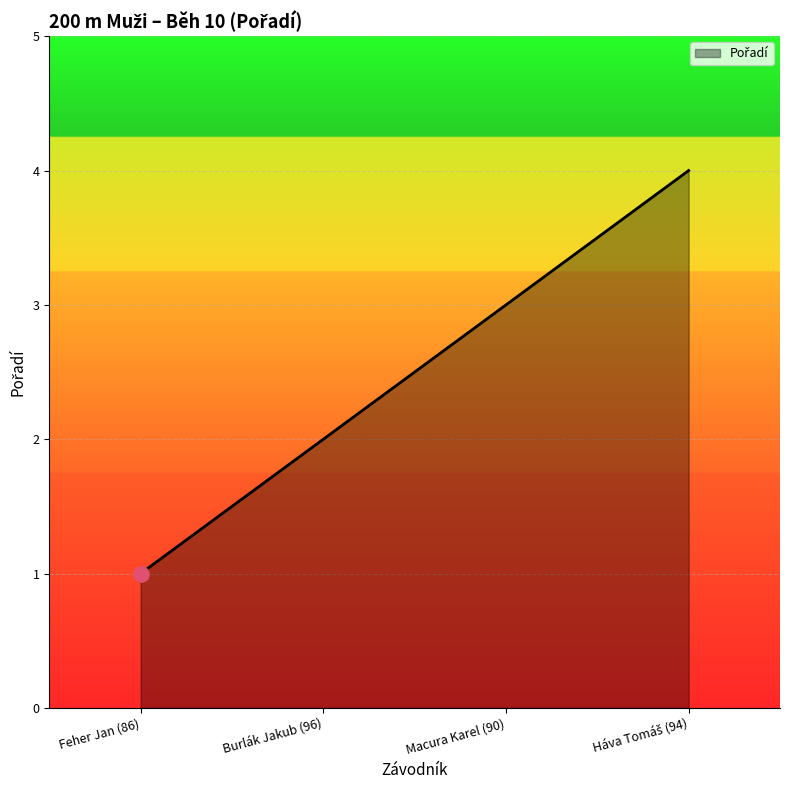

Approximately how many times larger is the value at Macura Karel (90) compared to Feher Jan (86)?

3.0